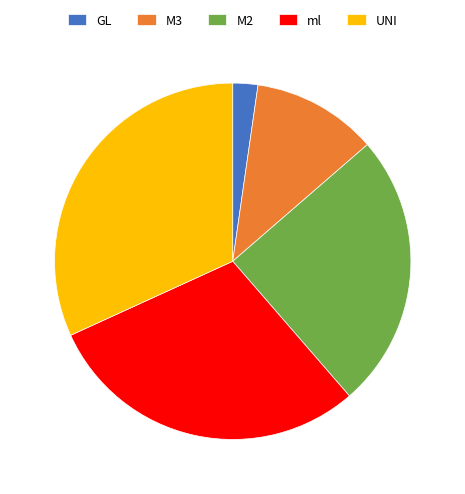

Combined, do UNI and M2 account for over 50%?

Yes